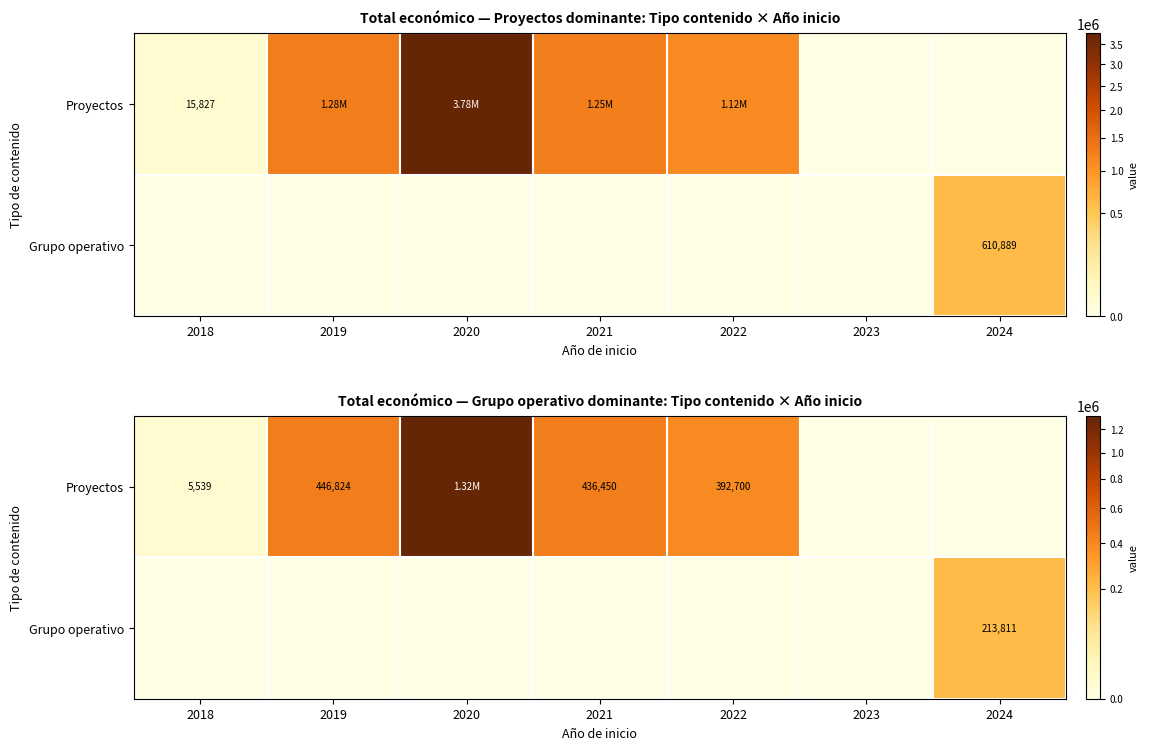

The Grupo operativo series shows 0.0 at 2018. True or false?

True